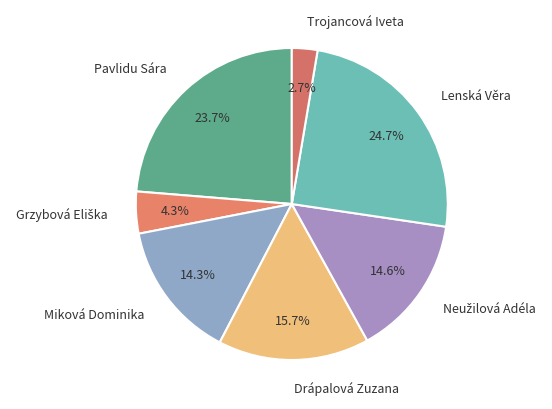

What percentage is NOT represented by Miková Dominika?

85.7%